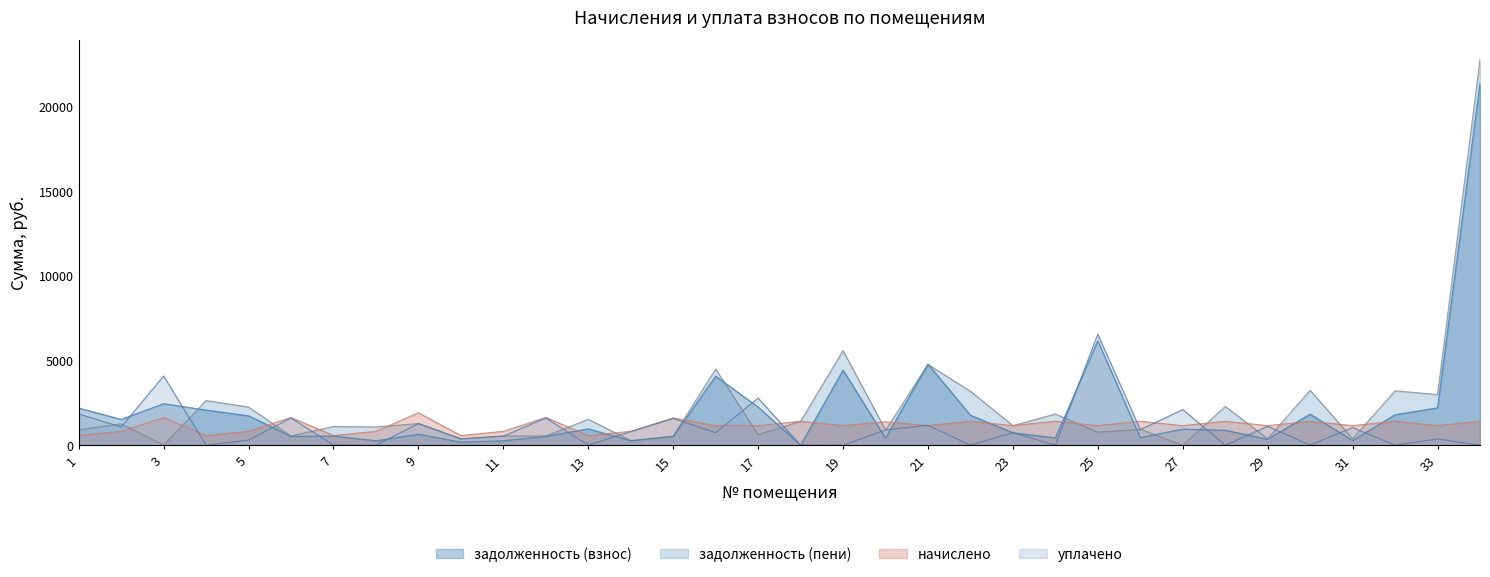

Which category has the highest value across all series?

34